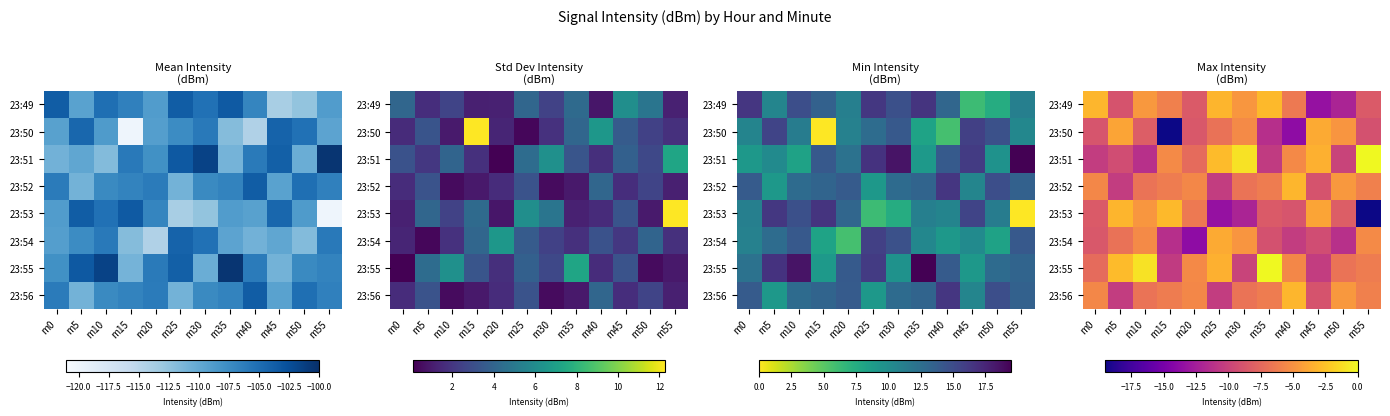

How many series are shown in this chart?

8